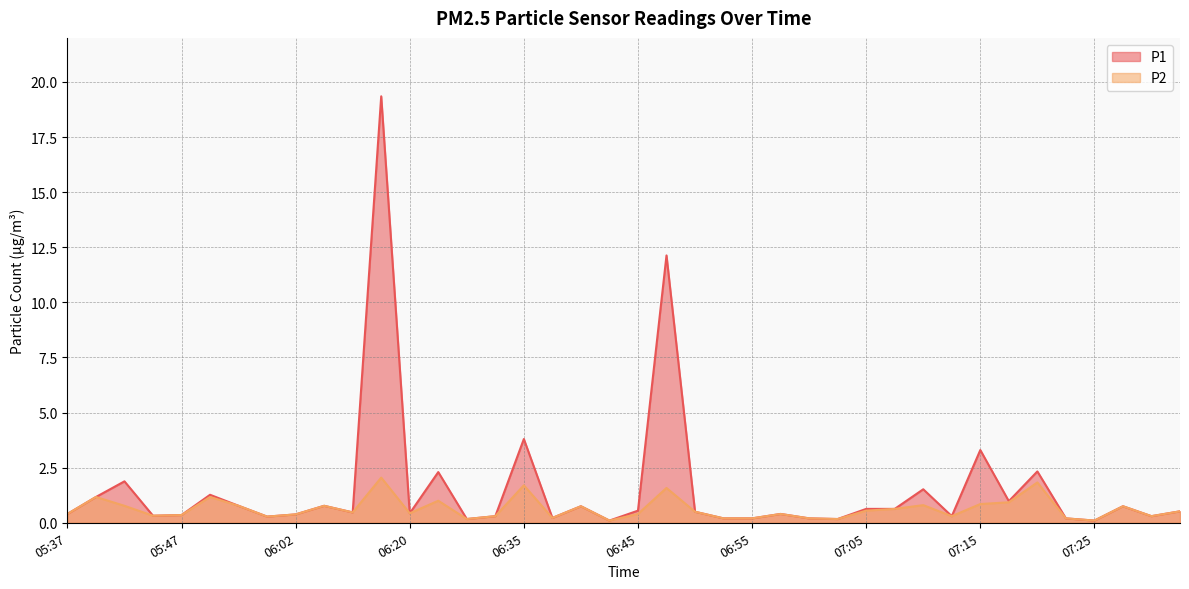

Rank the series by their average value, from highest to lowest.

P1, P2